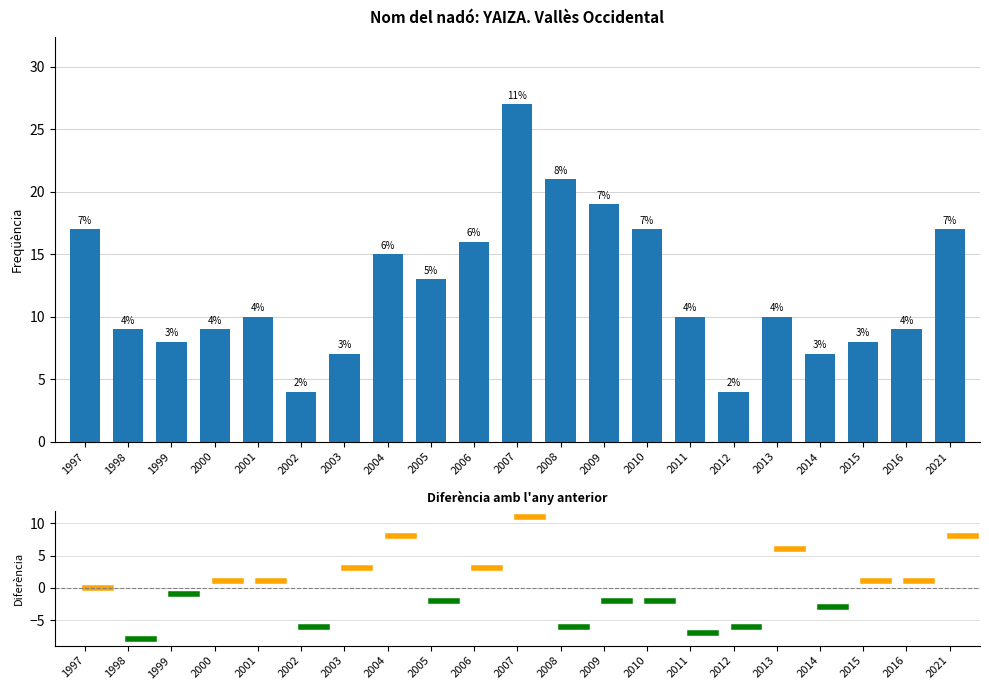

Approximately how many times larger is the value at 2011 compared to 2009?

0.5